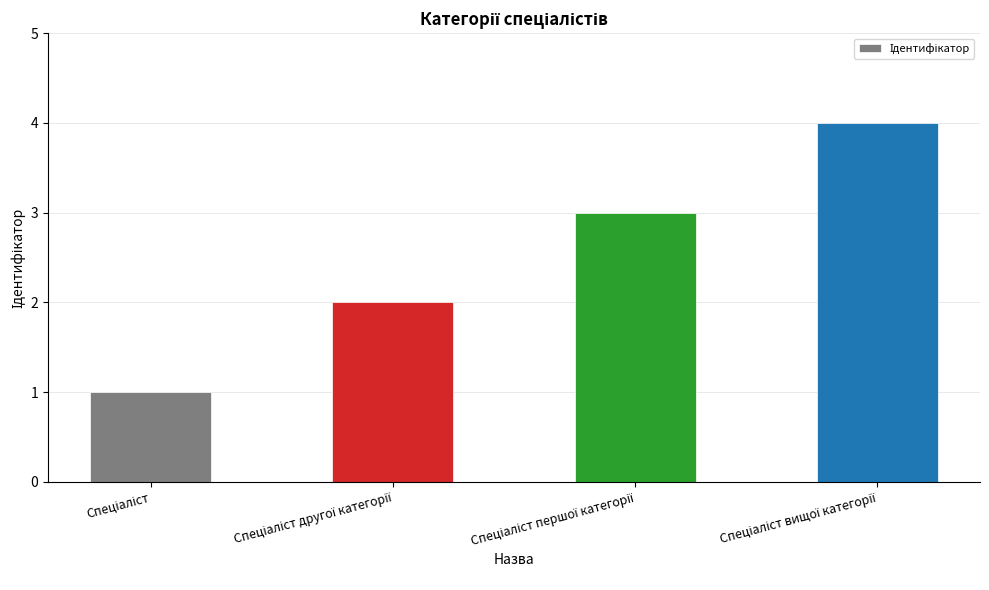

What is the smallest value displayed?

1